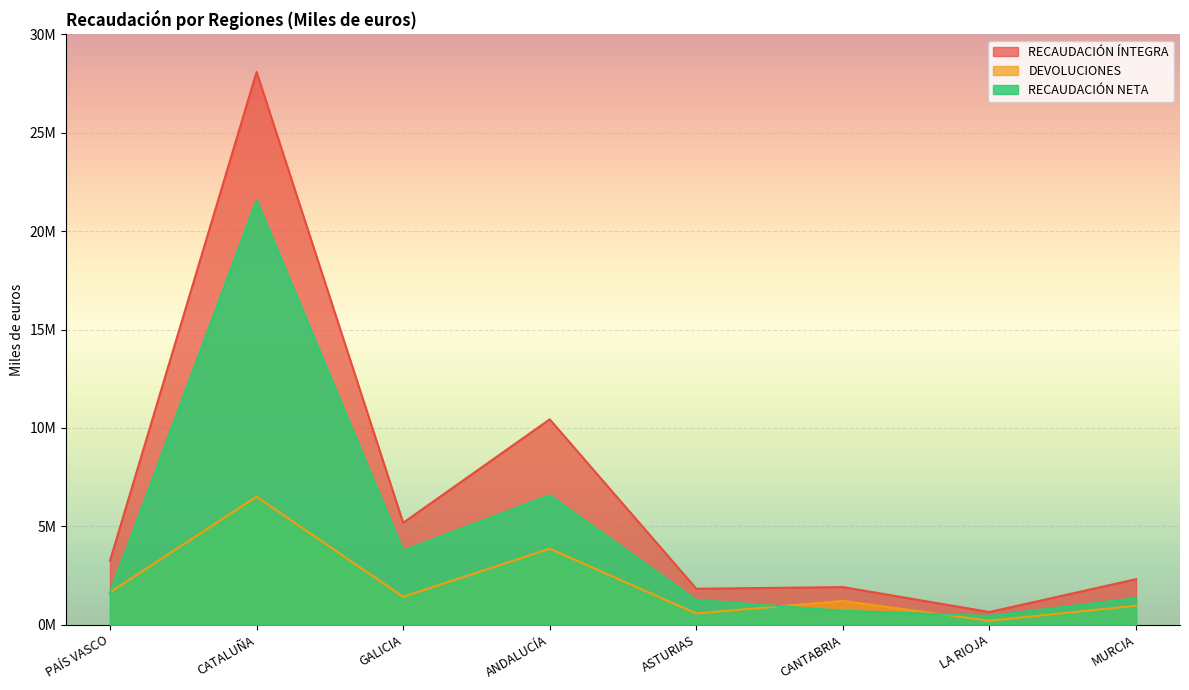

What value does the DEVOLUCIONES series have at CANTABRIA, to the nearest 10?

1204630